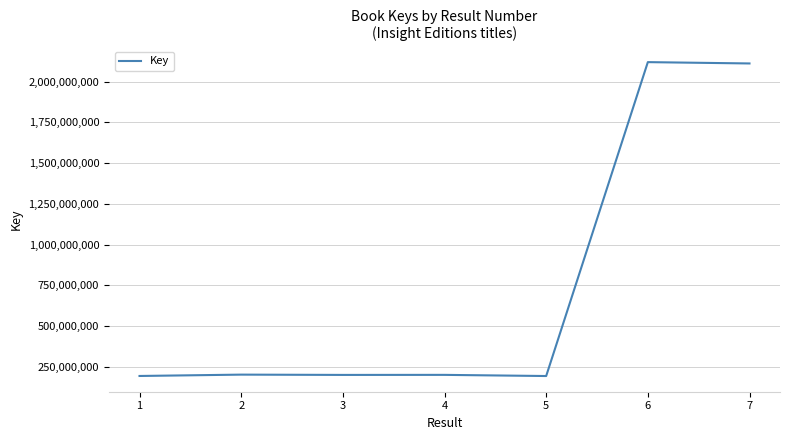

What is the change in value from 2 to 5?

-8597941